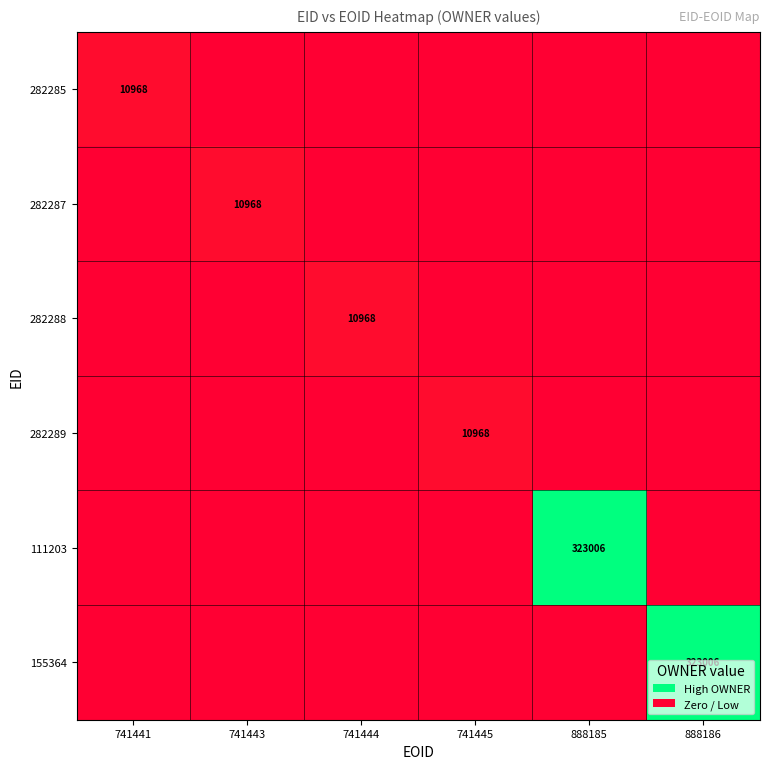

The 111203 series shows 570833 at 888185. True or false?

False